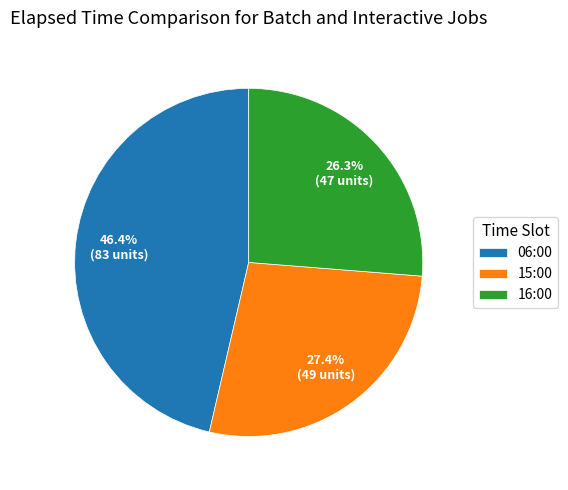

Between 15:00 and 16:00, which is larger?

15:00